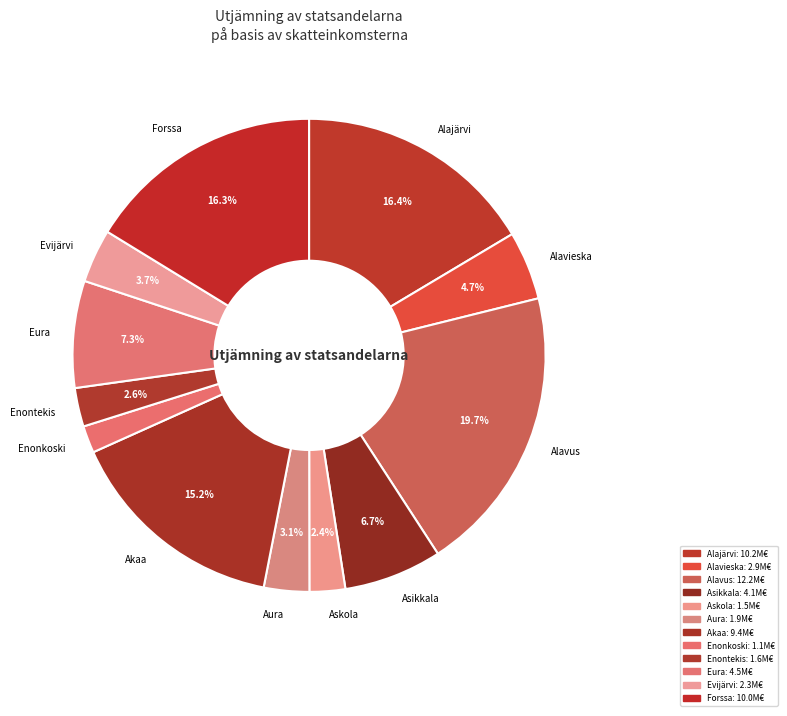

To the nearest percent, what percentage of the pie is Alajärvi?

16%